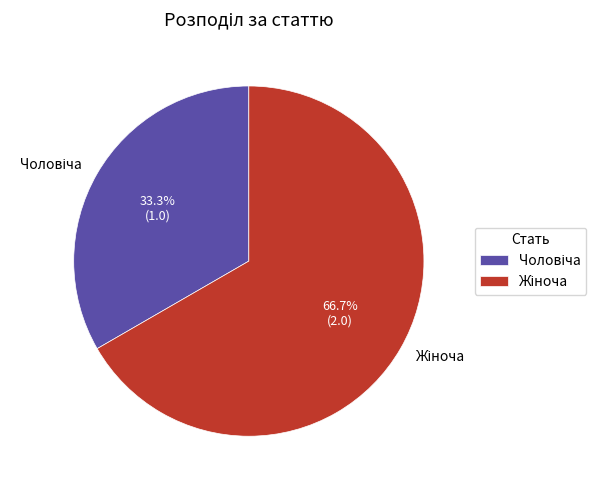

Is there a majority slice in this chart?

Yes